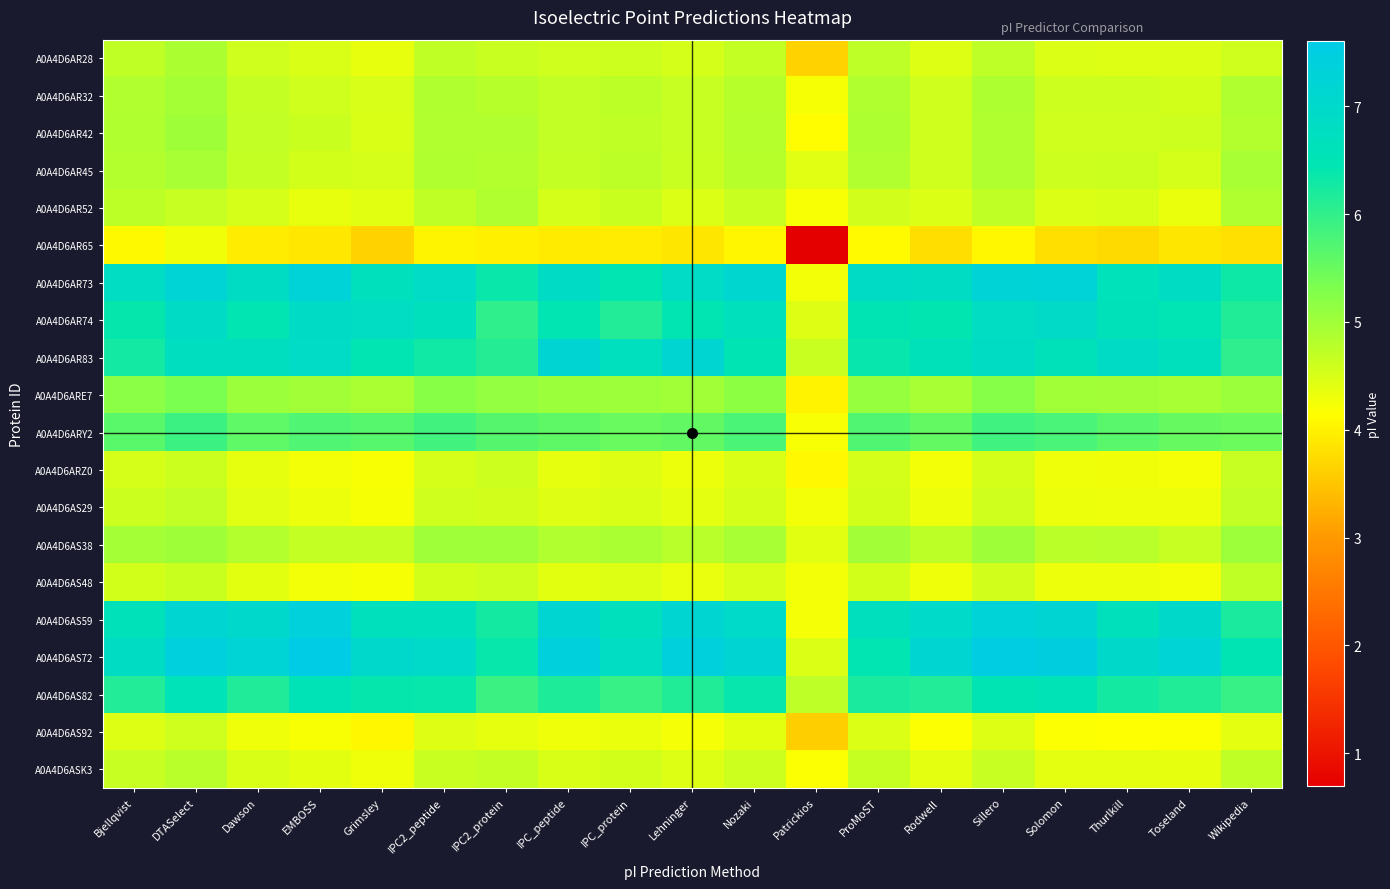

What is the spread (max minus min) of values at Dawson?

3.3